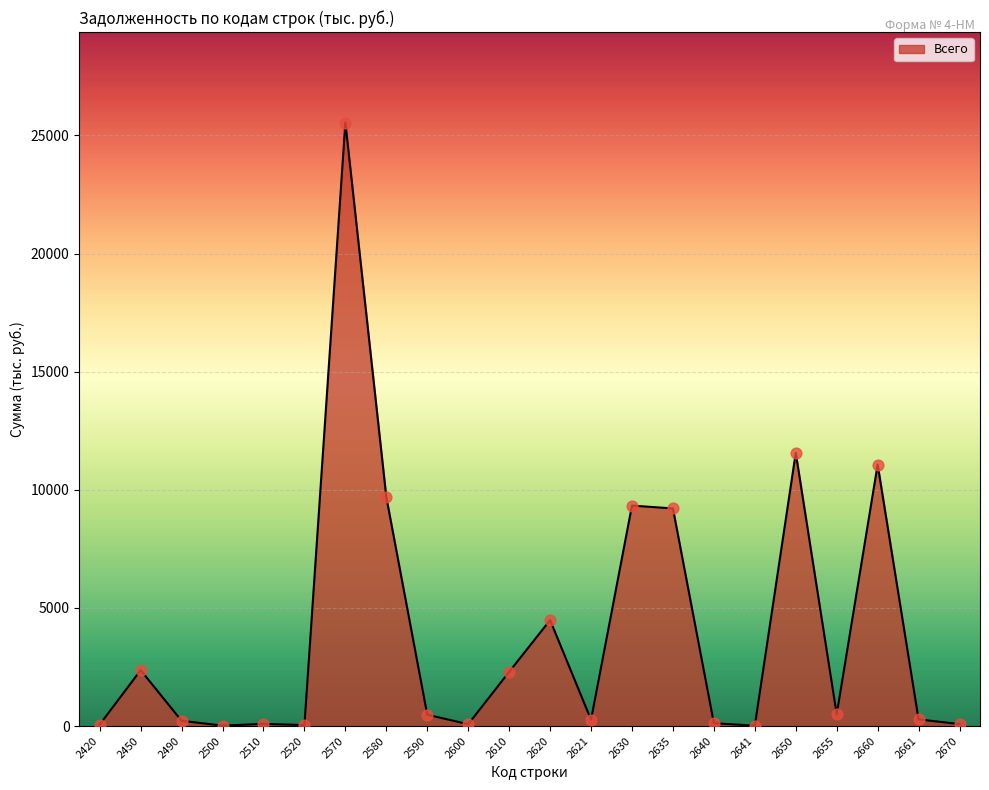

What is the change in value from 2450 to 2660?

+8701